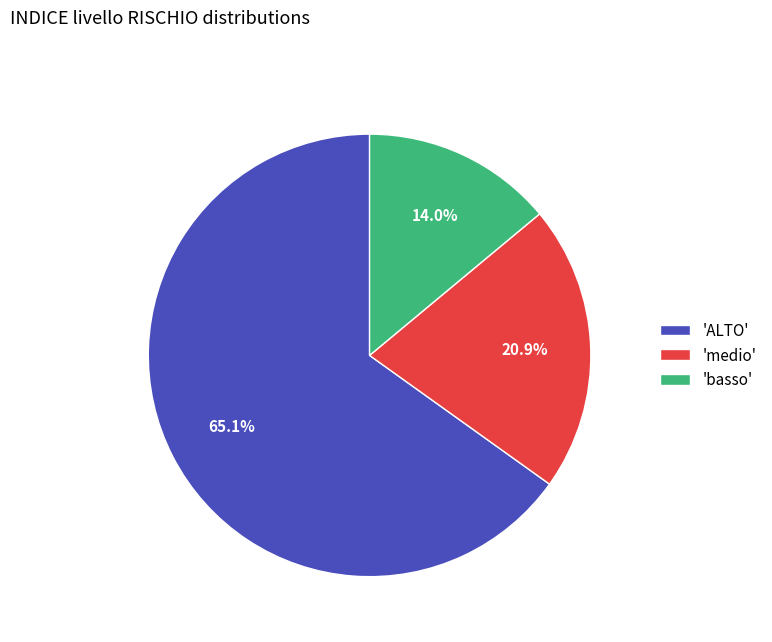

Count the number of slices in the pie.

3